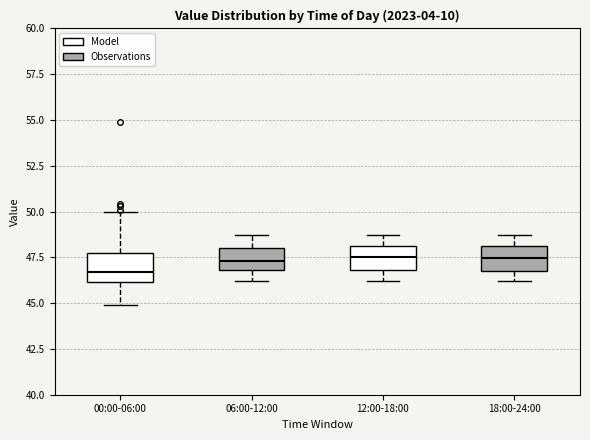

Reading left to right, transcribe this box plot: for each box, give where its median line is, the range the box spans, and where its two whiskers end, as read against the y-axis. The values are not printed on the chart, so give them approximately, as read against the axis.

00:00-06:00: median 46.5, box 46.0 to 47.5, whiskers 45.0 to 50.0
06:00-12:00: median 47.5, box 47.0 to 48.0, whiskers 46.0 to 48.5
12:00-18:00: median 47.5, box 47.0 to 48.0, whiskers 46.0 to 48.5
18:00-24:00: median 47.5, box 47.0 to 48.0, whiskers 46.0 to 48.5